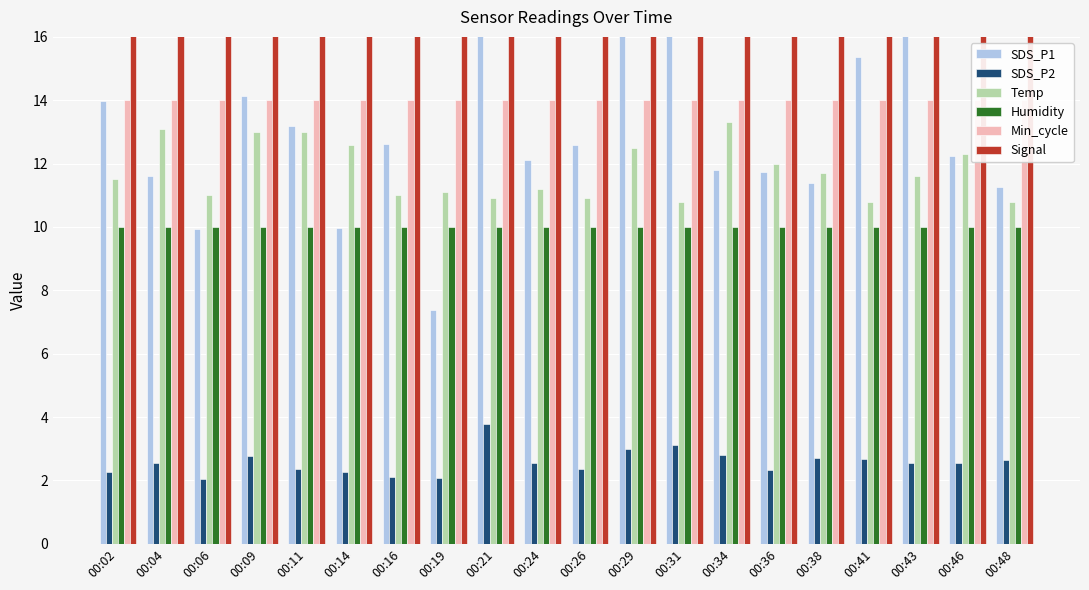

Which series has the largest total across all categories?

Signal